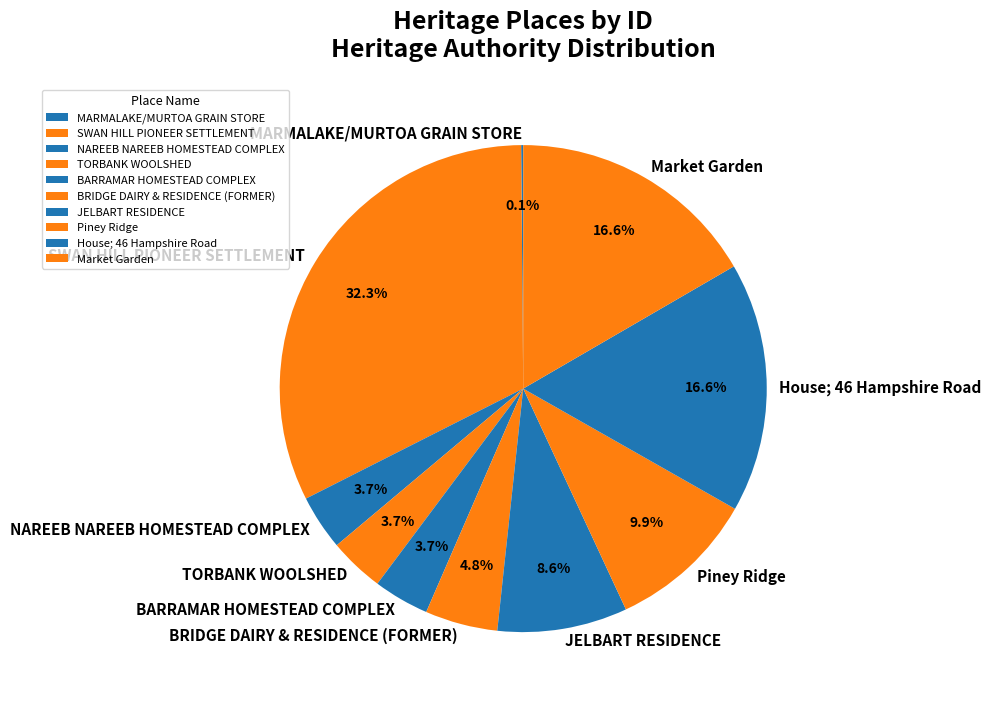

Is Piney Ridge the majority of the pie?

No